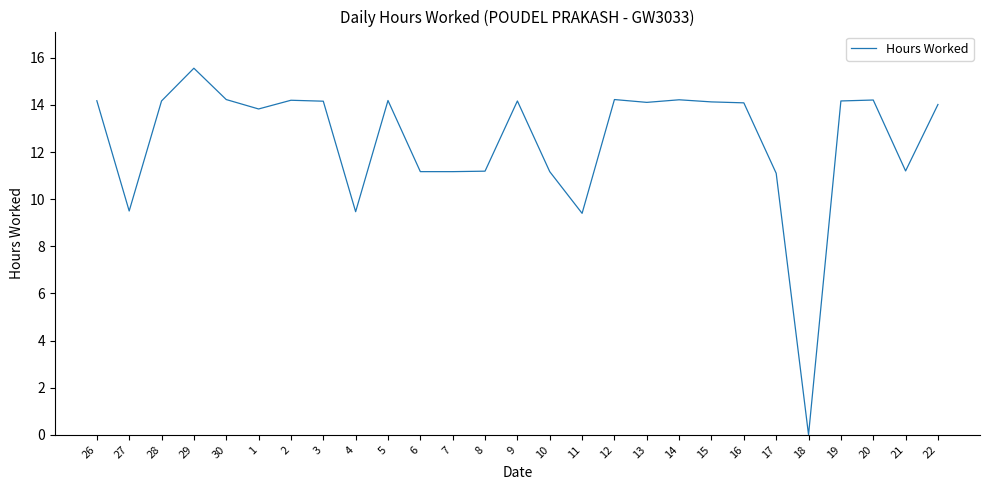

What is the change in value from 15 to 17?

-3.0